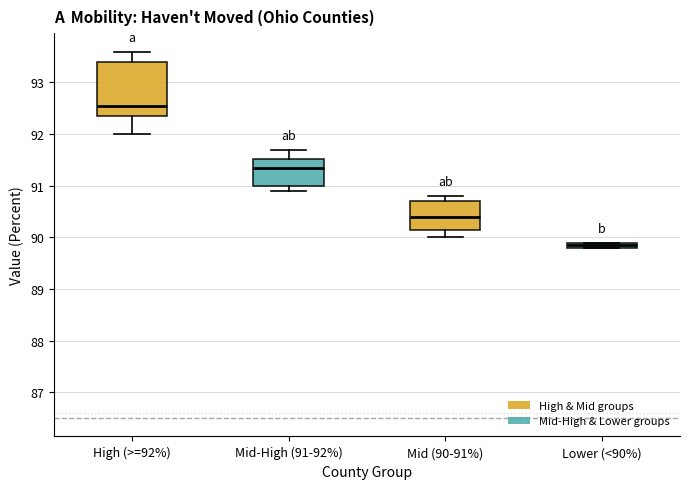

Comparing the boxes themselves (not the whiskers), which one is the tallest?

High (>=92%)